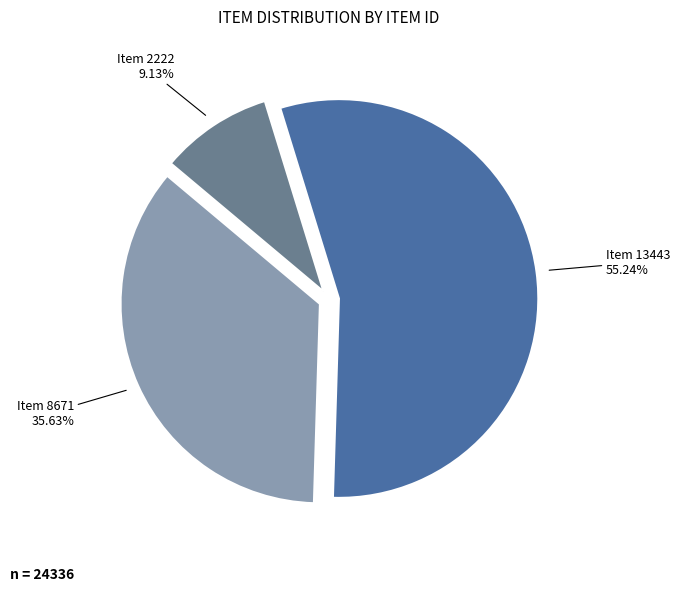

Is it true that Item 2222 is 24% of the pie?

False